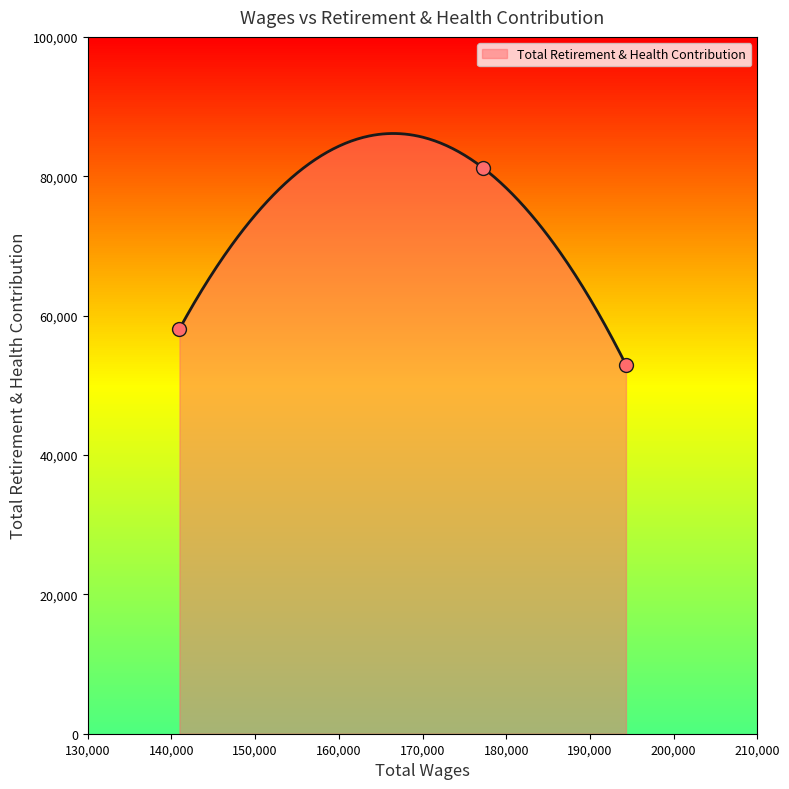

Between 194310.0 and 140954.0, which is larger?

140954.0